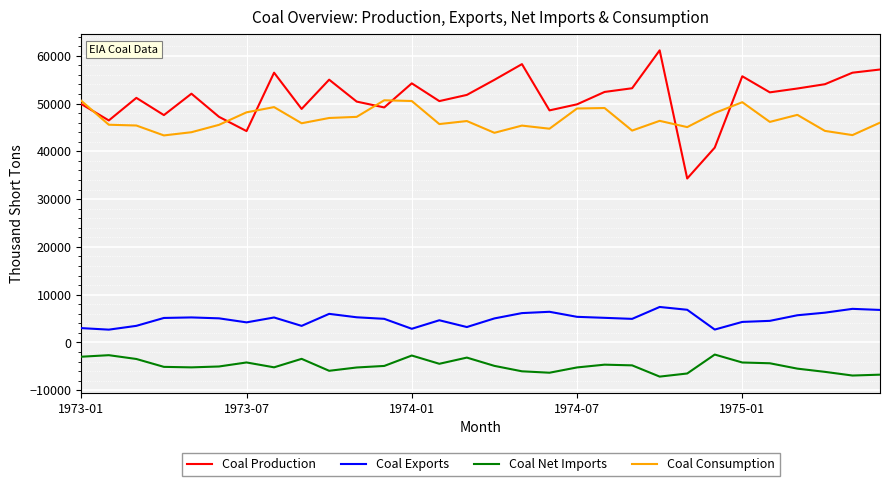

What is the greatest value displayed?

61136